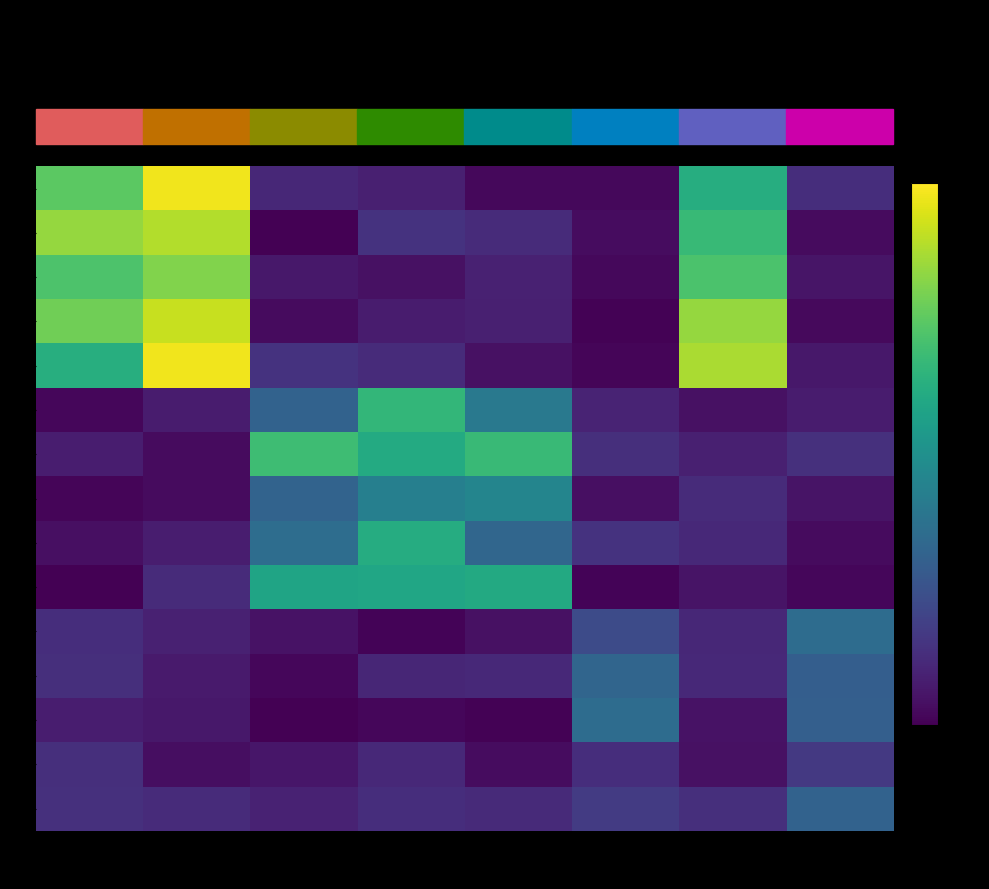

Is it true that 9 equals 0.0 at Rate S1?

True